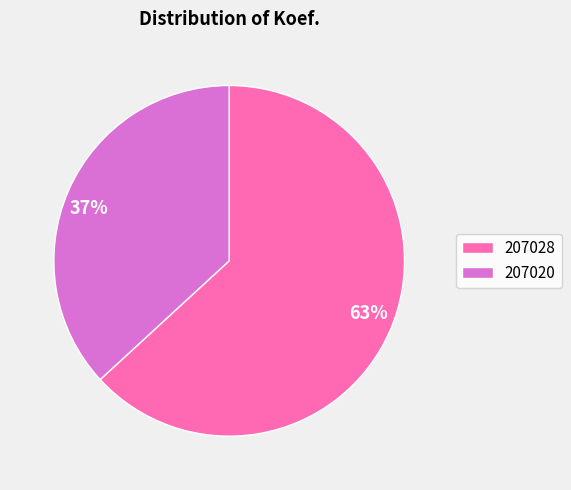

To the nearest percent, what portion does 207028 represent?

63%